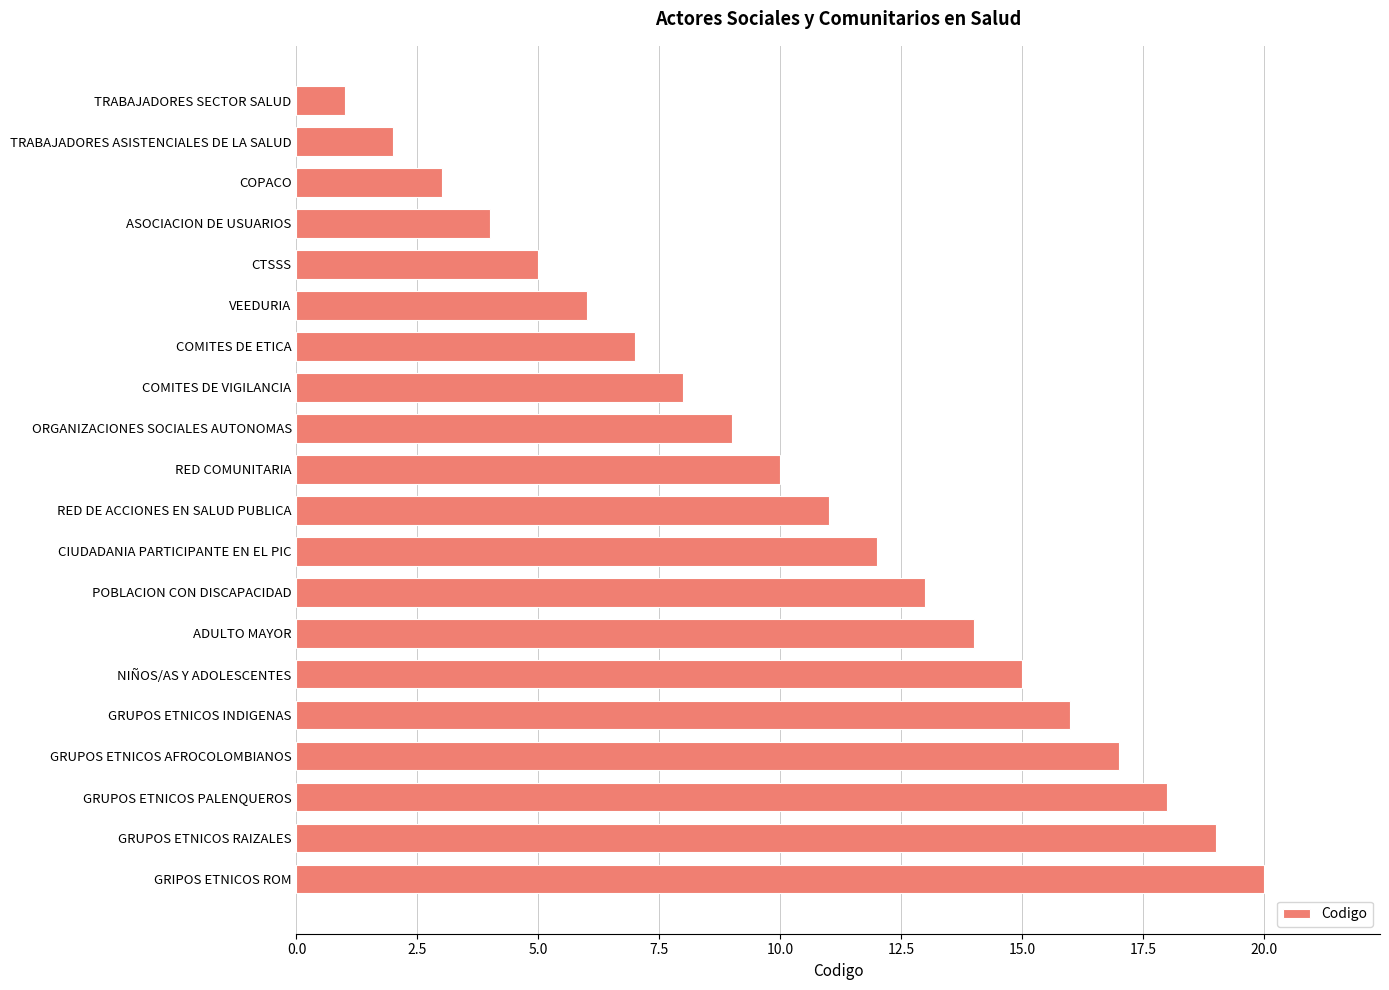

What is the difference between the maximum and minimum values?

19